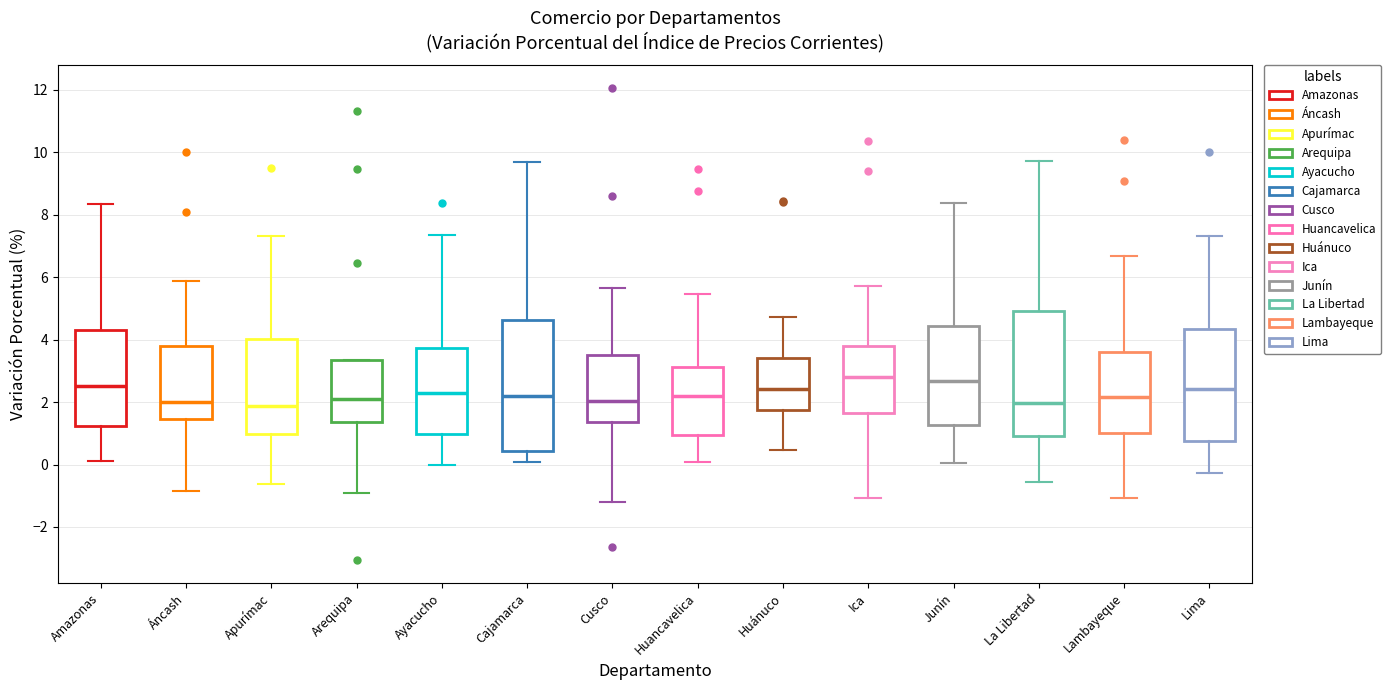

Reading left to right, read every box against the y-axis: the position of its median line, the range the box covers, and the ends of its whiskers. The values are not printed on the chart, so give them approximately, as read against the axis.

Amazonas: median 2.6, box 1.2 to 4.4, whiskers 0.2 to 8.4
Áncash: median 2.0, box 1.4 to 3.8, whiskers -0.8 to 5.8
Apurímac: median 1.8, box 1.0 to 4.0, whiskers -0.6 to 7.4
Arequipa: median 2.2, box 1.4 to 3.4, whiskers -1.0 to 3.4
Ayacucho: median 2.4, box 1.0 to 3.8, whiskers 0.0 to 7.4
Cajamarca: median 2.2, box 0.4 to 4.6, whiskers 0.0 to 9.6
Cusco: median 2.0, box 1.4 to 3.6, whiskers -1.2 to 5.6
Huancavelica: median 2.2, box 1.0 to 3.2, whiskers 0.0 to 5.4
Huánuco: median 2.4, box 1.8 to 3.4, whiskers 0.4 to 4.8
Ica: median 2.8, box 1.6 to 3.8, whiskers -1.0 to 5.8
Junín: median 2.6, box 1.2 to 4.4, whiskers 0.0 to 8.4
La Libertad: median 2.0, box 1.0 to 5.0, whiskers -0.6 to 9.8
Lambayeque: median 2.2, box 1.0 to 3.6, whiskers -1.0 to 6.6
Lima: median 2.4, box 0.8 to 4.4, whiskers -0.2 to 7.4